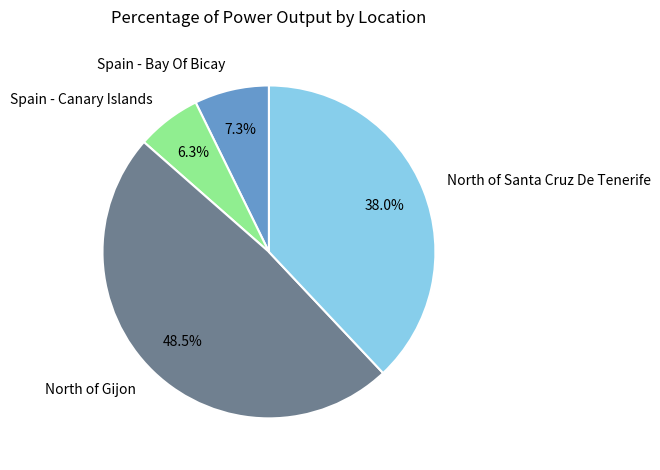

What is the largest slice in the pie chart?

North of Gijon